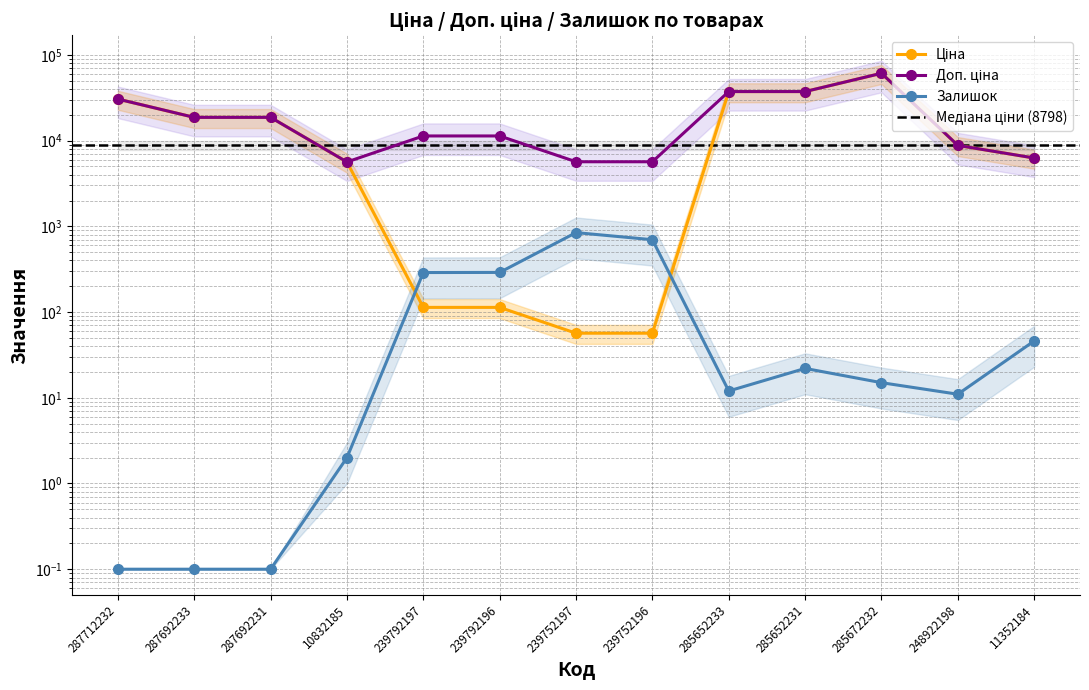

Is it true that Ціна equals 30512.3 at 287712232?

True